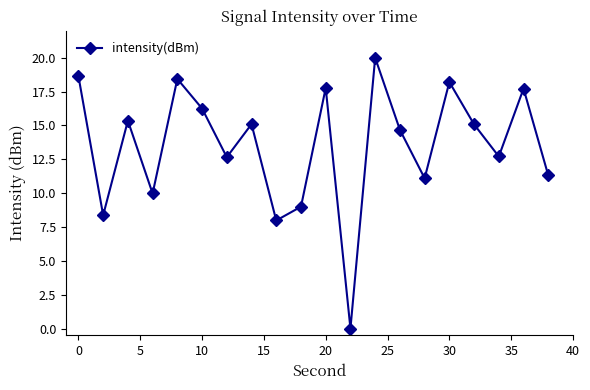

What is the value of the 9th point from the left?

8.0